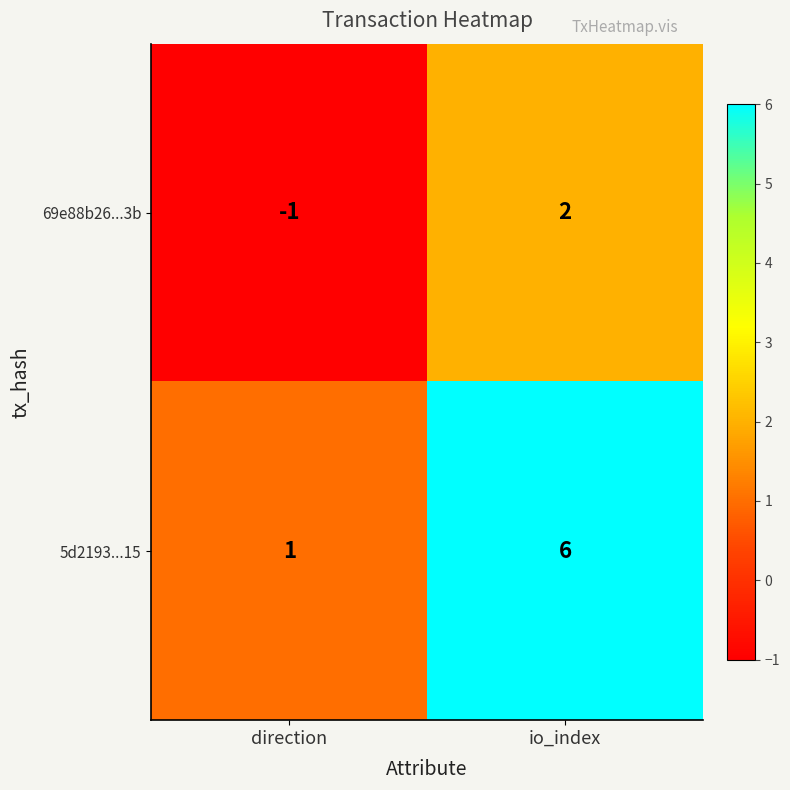

At which category is the sum across all series the highest?

io_index